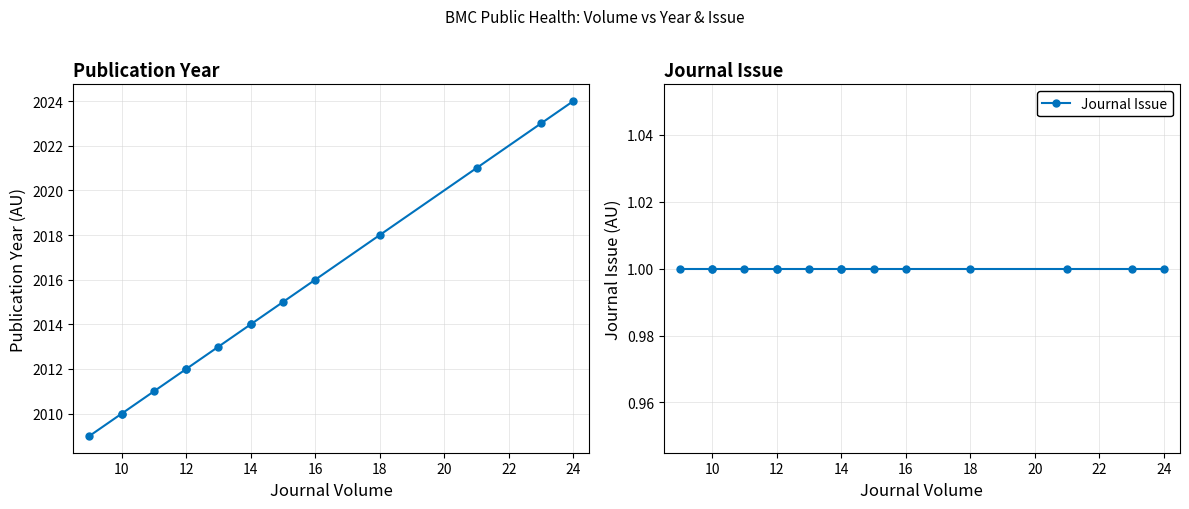

Is the value of Publication Year at 13 greater than the value of Journal Issue at 24?

Yes